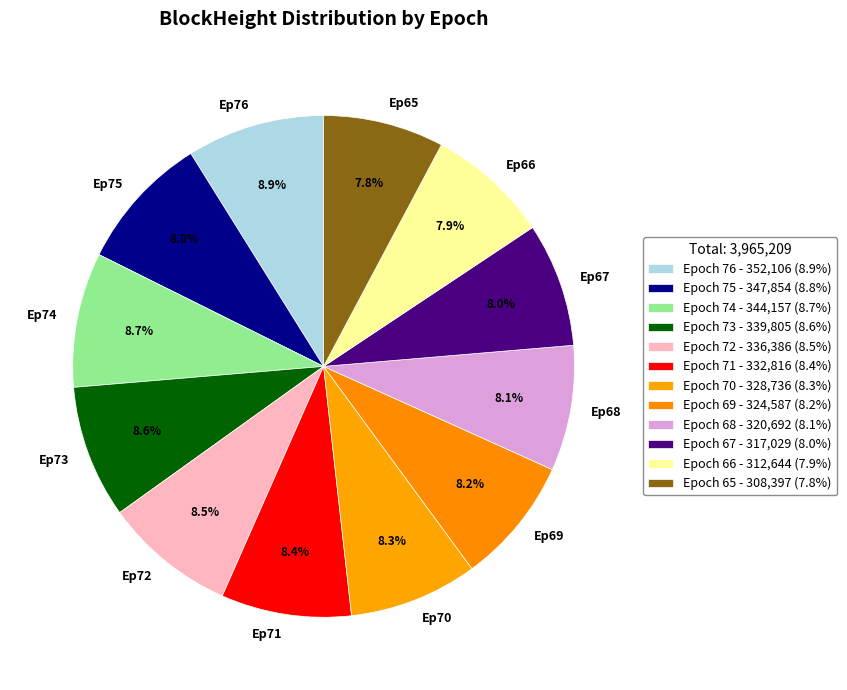

Count the number of slices in the pie.

12